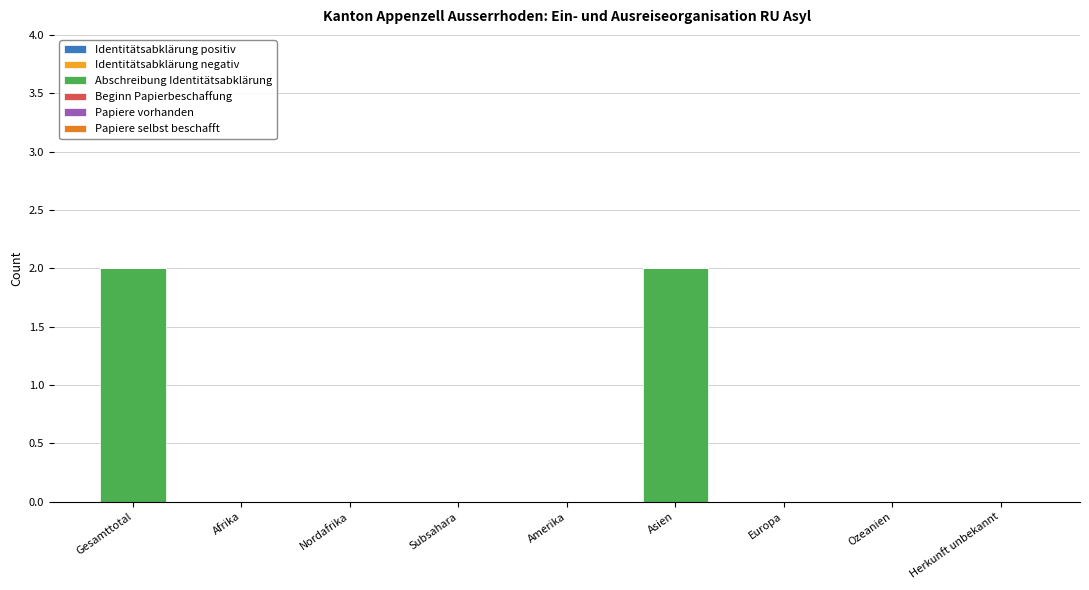

Which has a higher value, Gesamttotal or Subsahara?

Gesamttotal